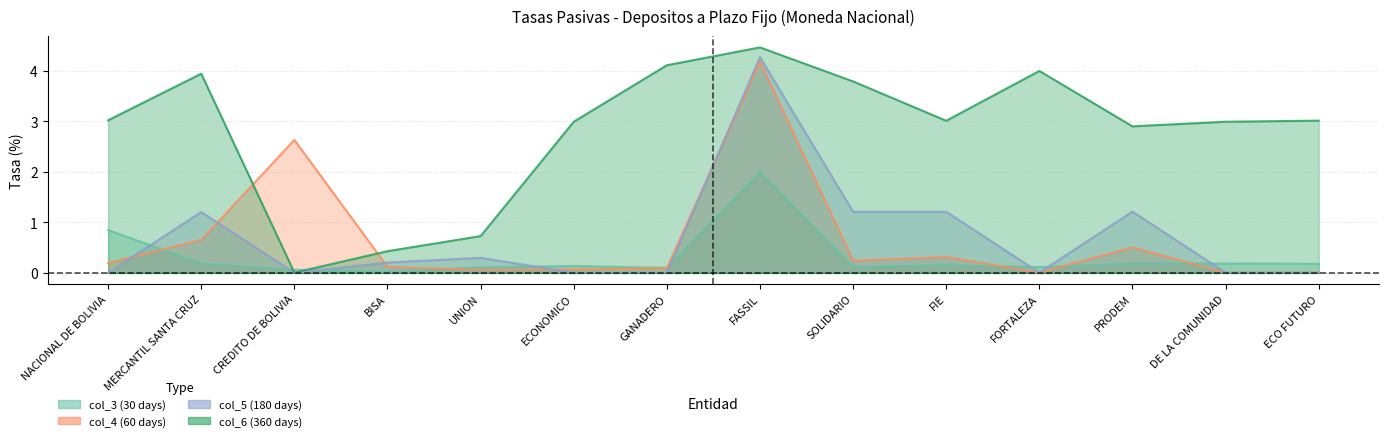

What is the difference between the maximum and second lowest values in the col_4 (60 days) series?

4.2